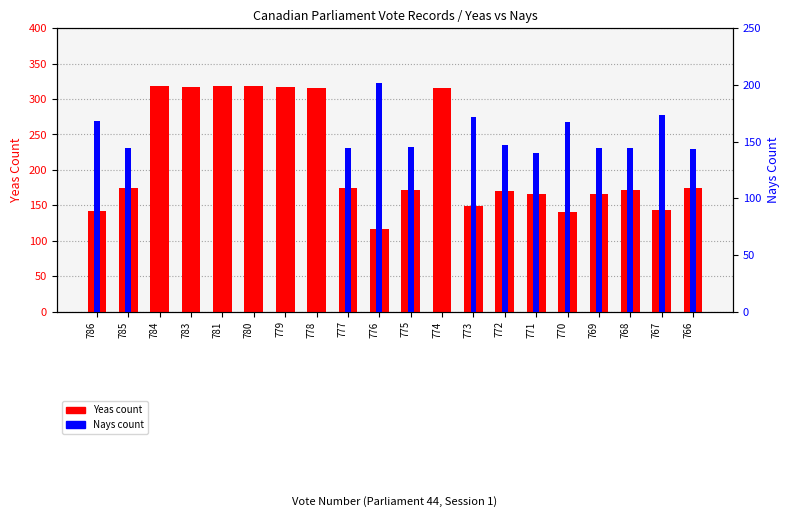

True or false: Nays has a value of 202 at 772.

False